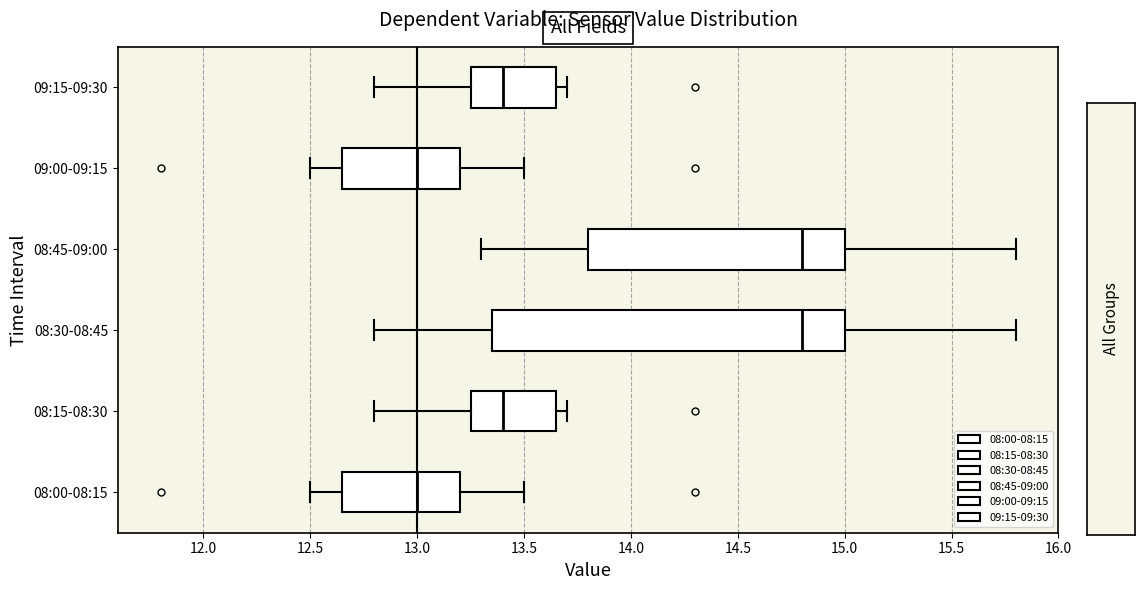

Comparing the boxes themselves (not the whiskers), which one is the widest?

08:30-08:45